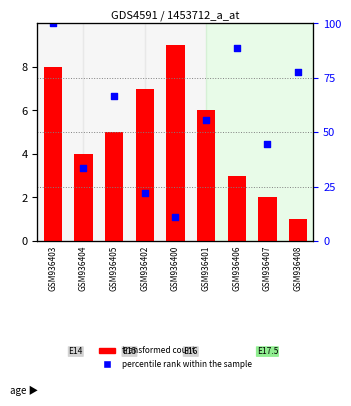

At how many categories does at least one series exceed 24?

7